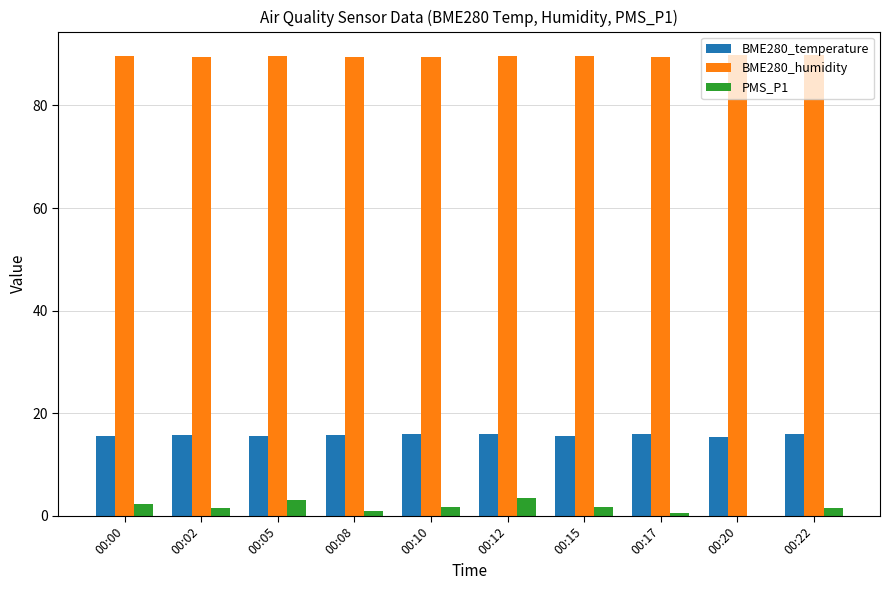

What is the sum of all PMS_P1 values?

16.8